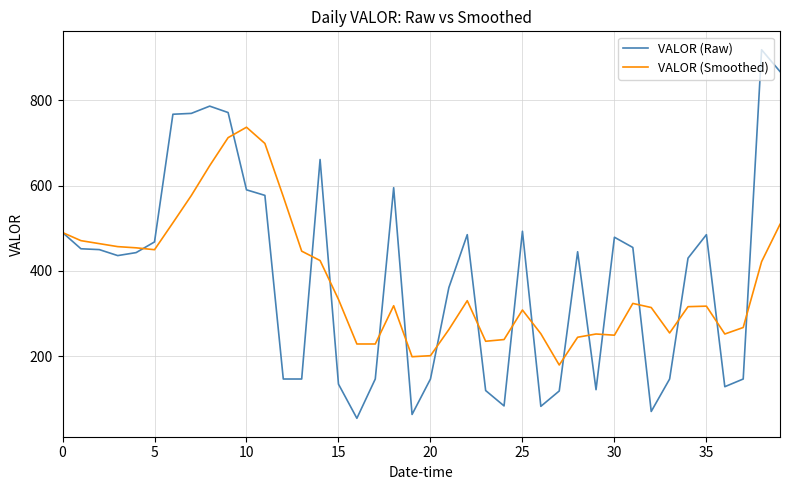

What is the maximum value shown in the chart?

918.0